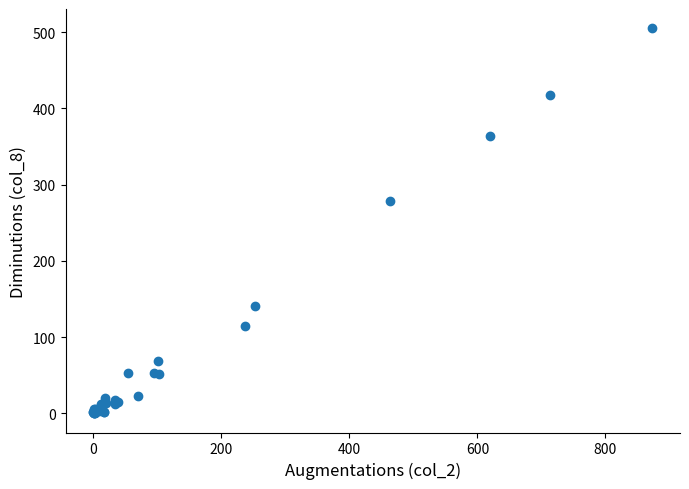

What Y value in the scatter plot is closest to 252?

278